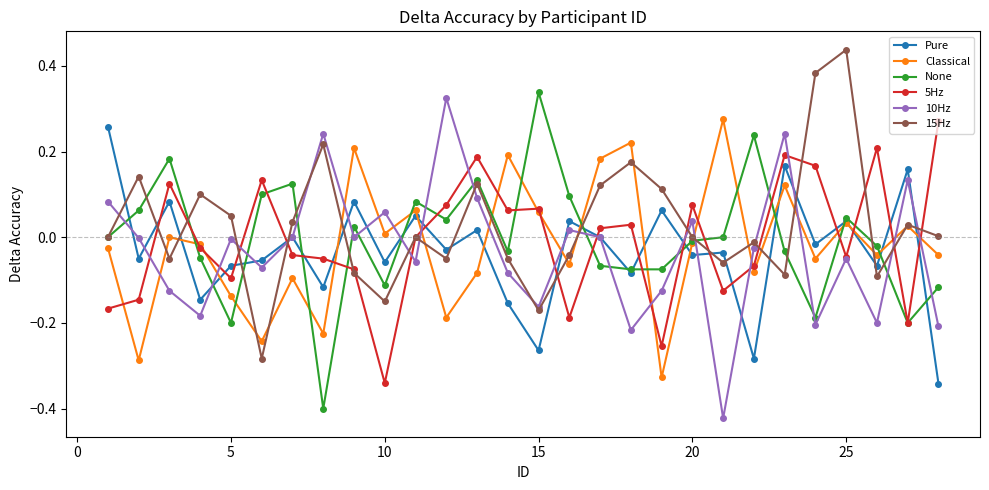

True or false: 5Hz has more than 1 interior local peaks.

True